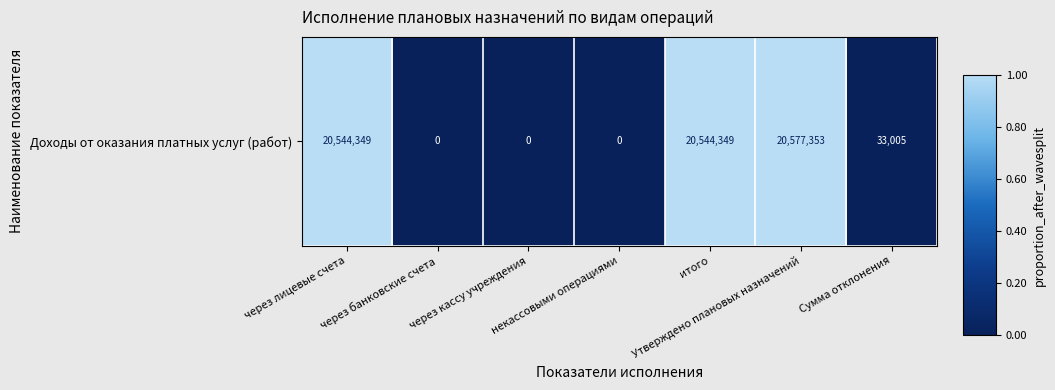

List the labels in order of value, largest first.

Утверждено плановых назначений, через лицевые счета, итого, Сумма отклонения, через банковские счета, через кассу учреждения, некассовыми операциями